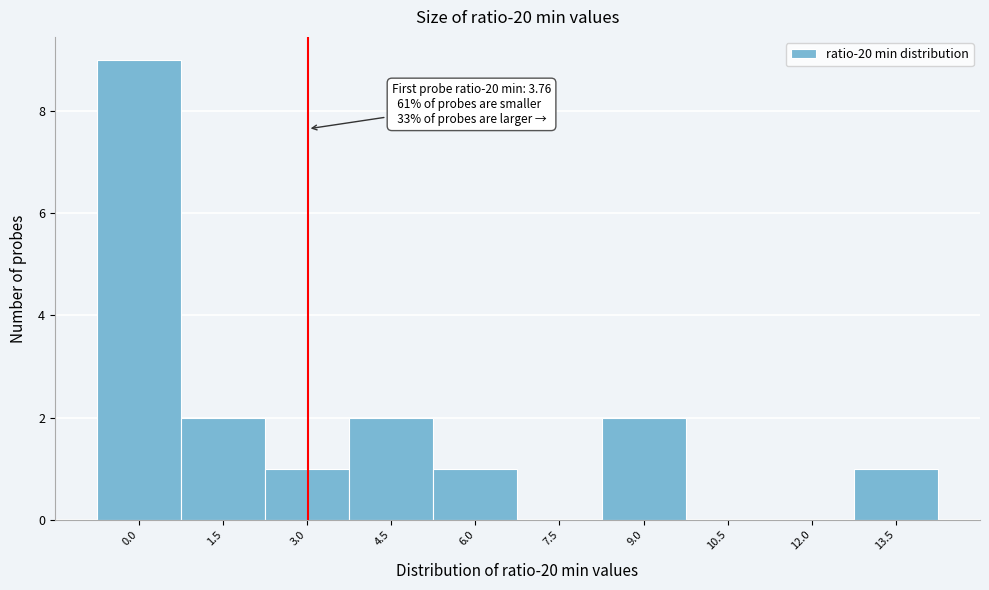

Reading right to left, list all the values displayed in this chart.

13.5=1	12.0=0	10.5=0	9.0=2	7.5=0	6.0=1	4.5=2	3.0=1	1.5=2	0.0=9